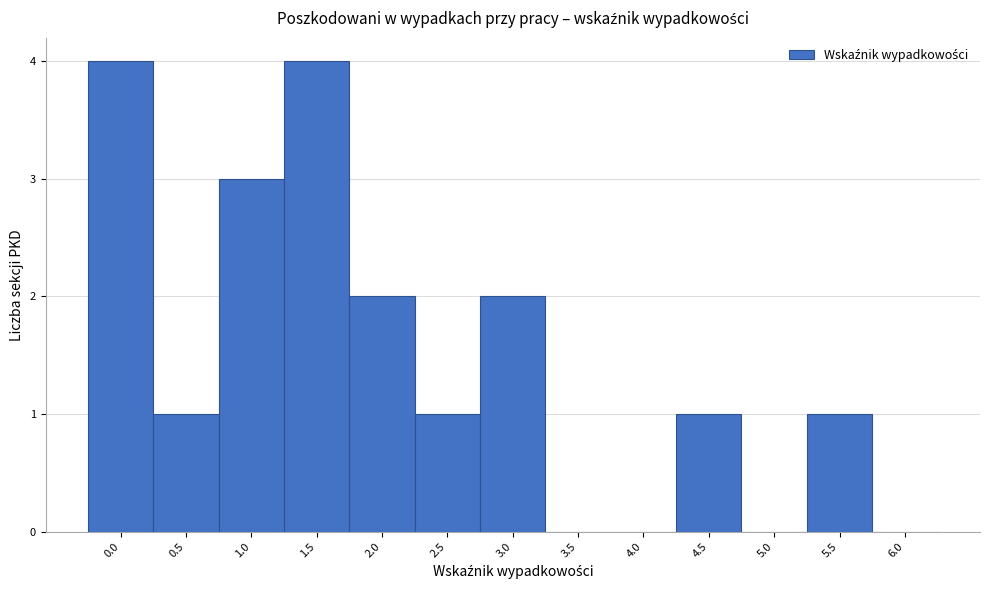

Reading left to right, what are all the values shown in this chart?

0.0=4	0.5=1	1.0=3	1.5=4	2.0=2	2.5=1	3.0=2	3.5=0	4.0=0	4.5=1	5.0=0	5.5=1	6.0=0